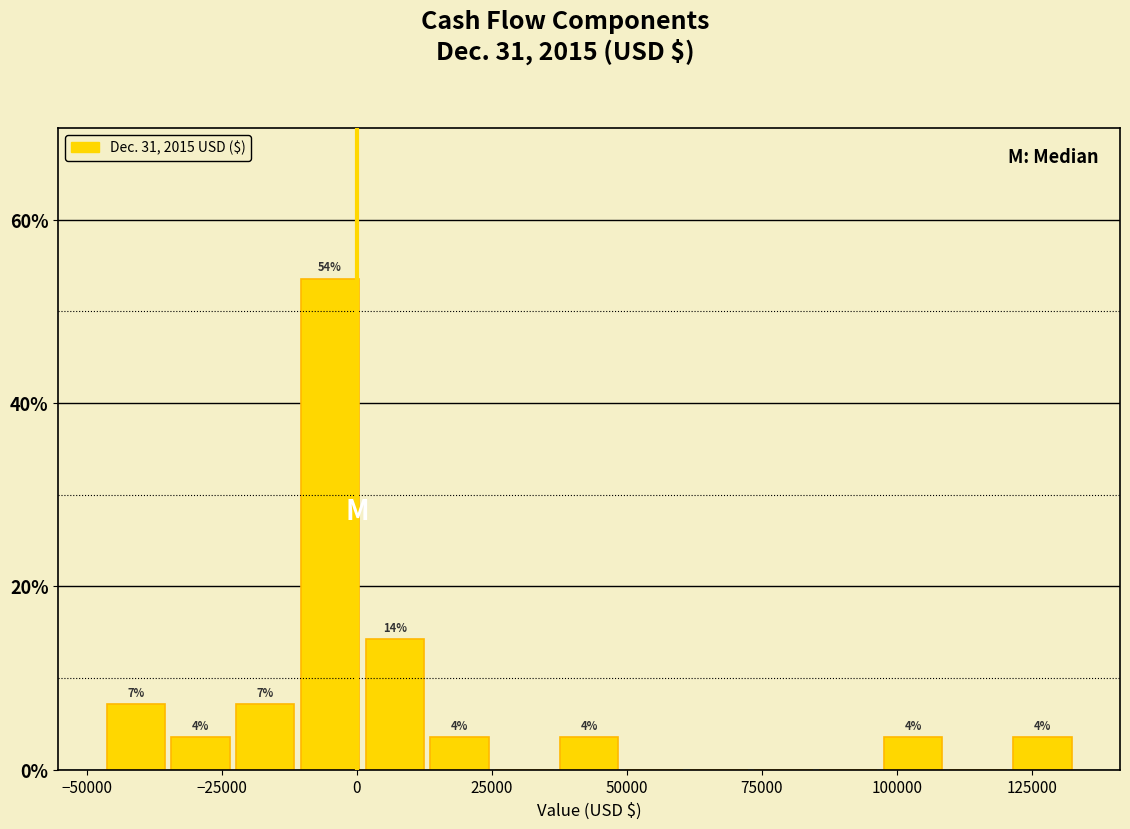

Around what value on the x-axis is the tallest bar? Give the approximate position of its centre, as read against the axis.

-5000